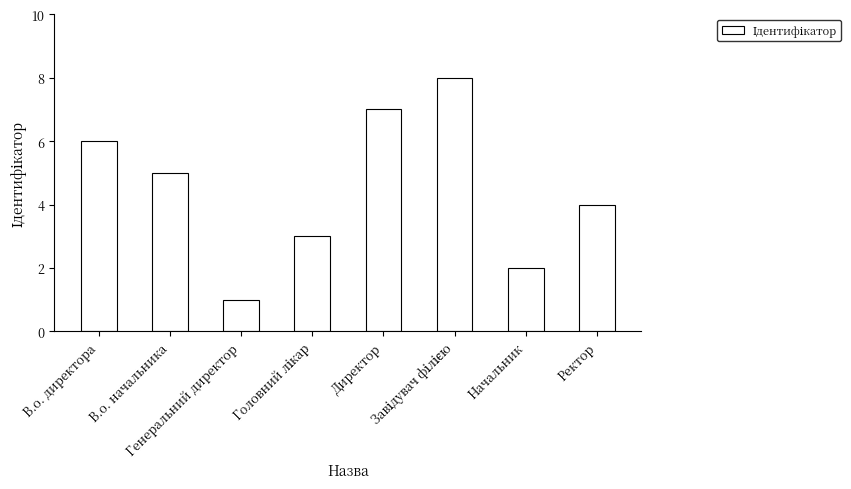

What is the smallest value displayed?

1